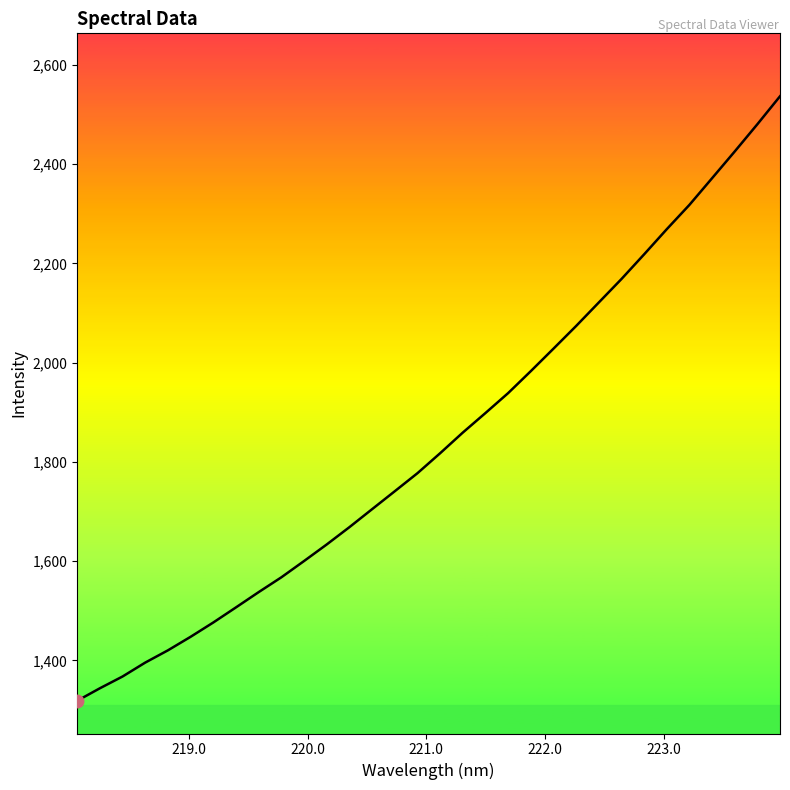

What is the difference between the maximum and minimum values?

1218.3